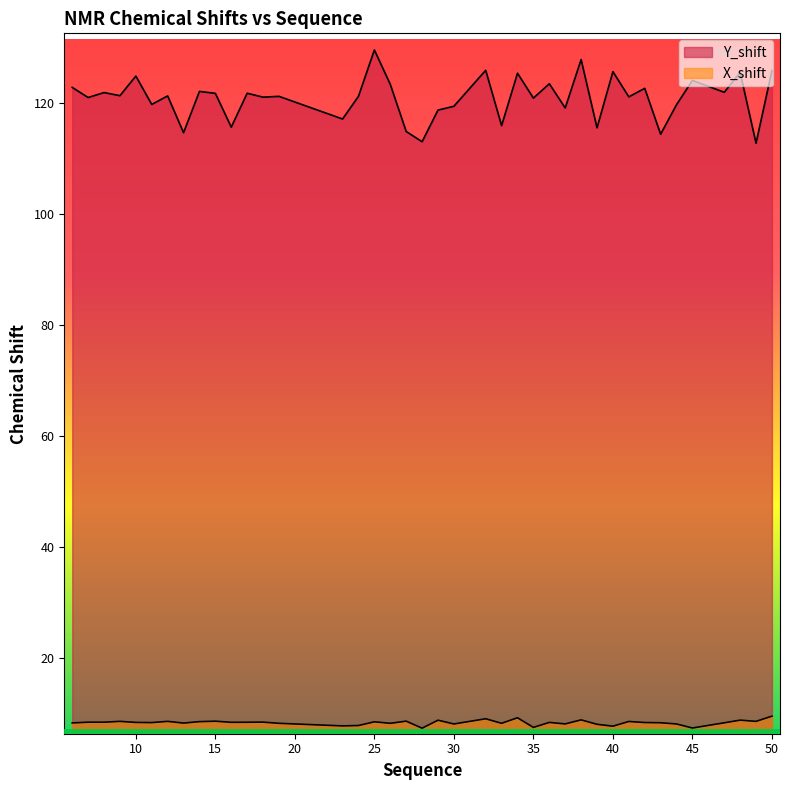

True or false: X_shift has more than 0 interior local peaks.

True